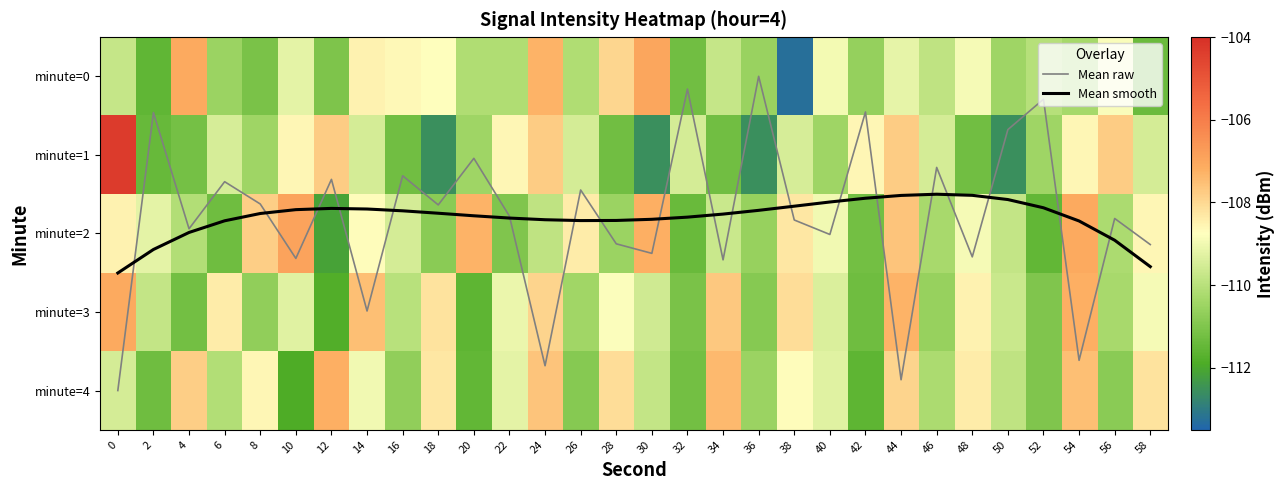

What is the total value across all series at 16?

-547.1